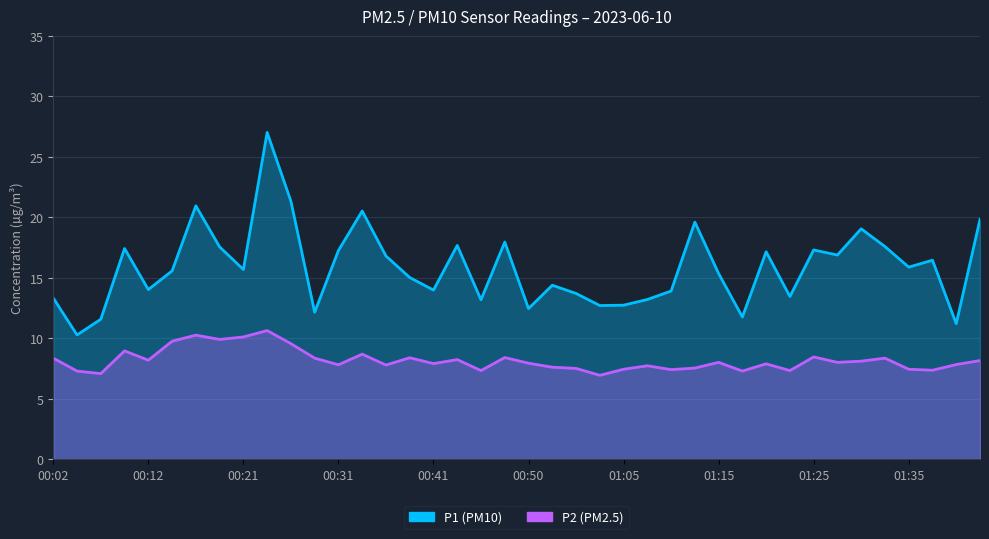

What value does the P2 series have at 01:05?

7.4